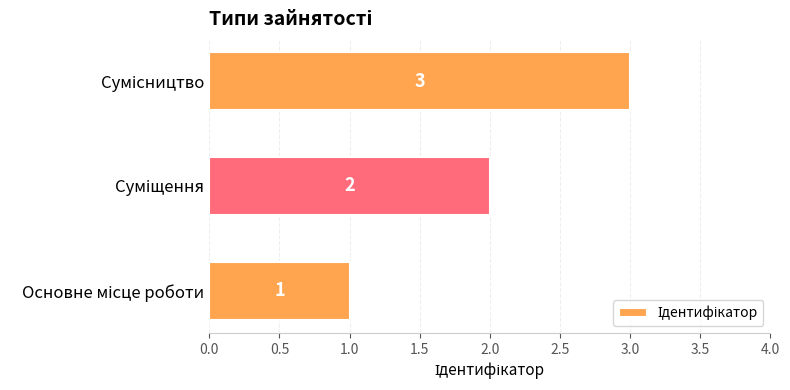

What is the maximum value shown in the chart?

3